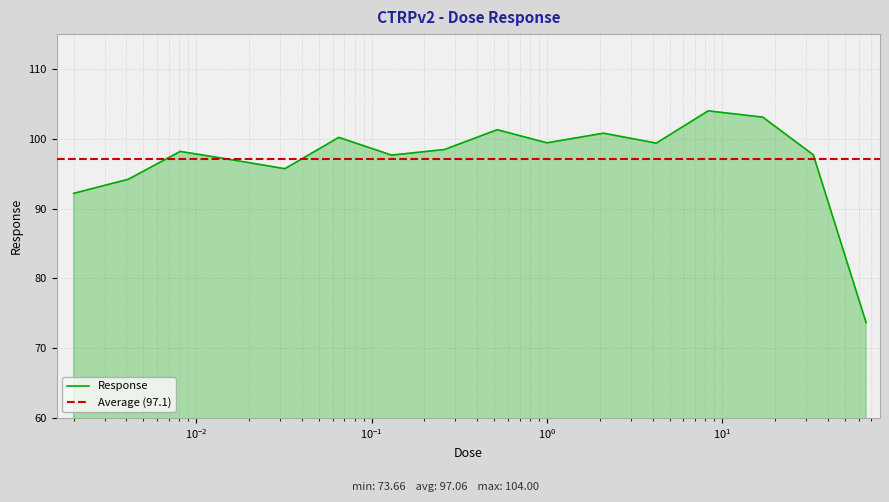

What is the minimum value for Response?

73.7